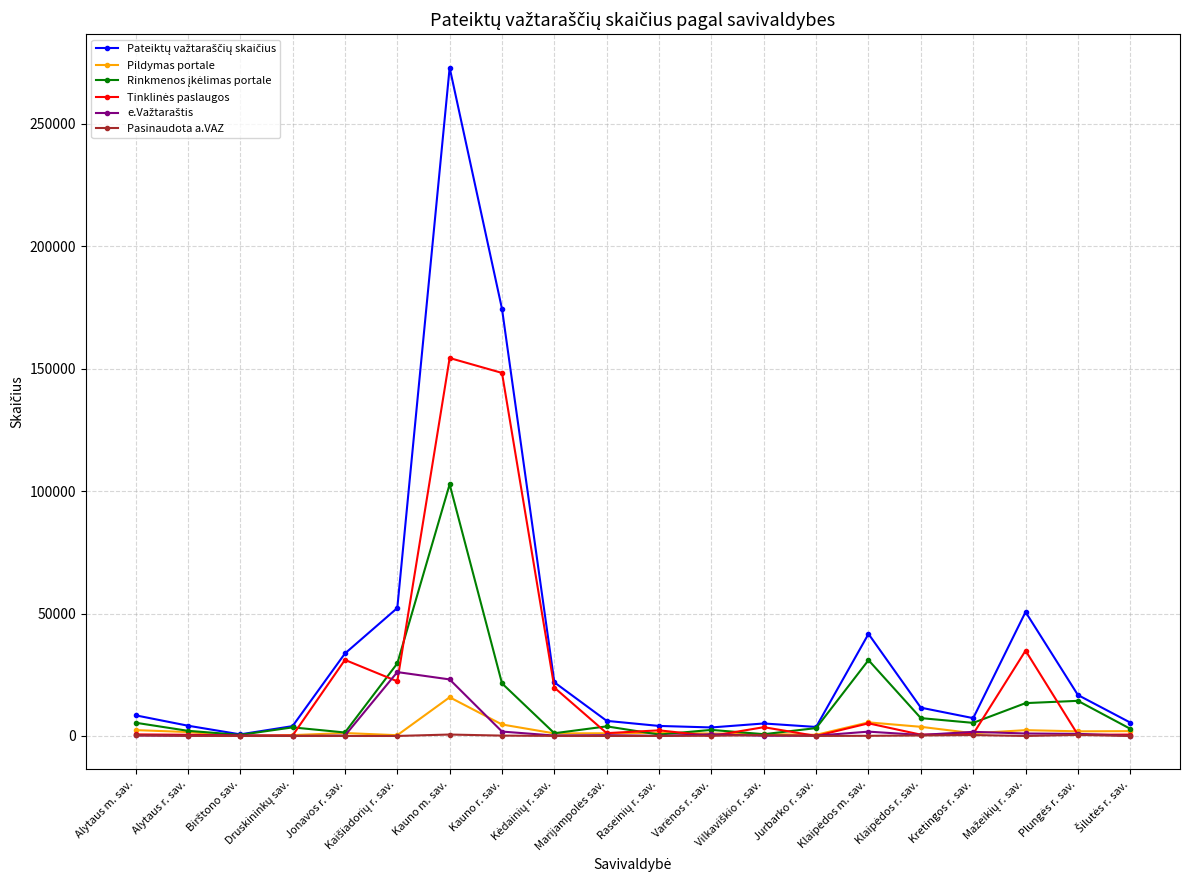

True or false: Pateiktų važtaraščių skaičius has a value of 5471 at Šilutės r. sav..

True